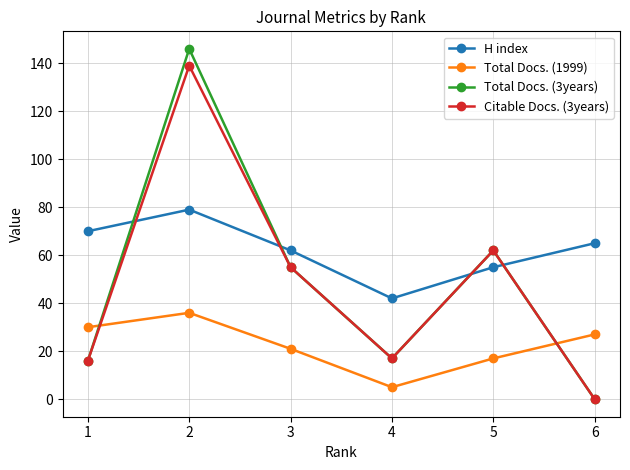

What is the average value of the Total Docs. (1999) series?

23